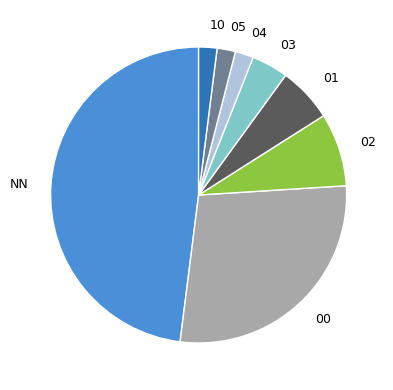

What is the ratio of the value at 01 to the value at 04?

3.0